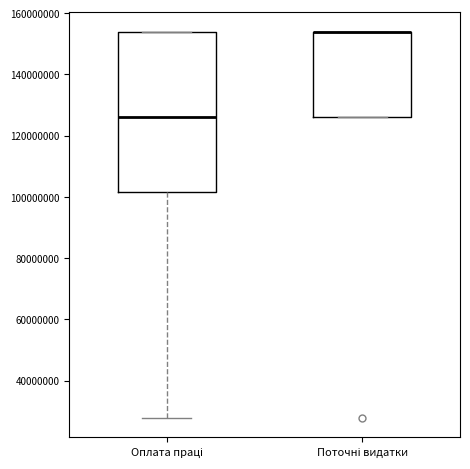

Reading left to right, transcribe this box plot: for each box, give where its median line is, the range the box spans, and where its two whiskers end, as read against the y-axis. The values are not printed on the chart, so give them approximately, as read against the axis.

Оплата праці: median 126000000, box 102000000 to 154000000, whiskers 28000000 to 154000000
Поточні видатки: median 154000000 (drawn on the box's upper edge), box 126000000 to 154000000, whiskers 126000000 to 154000000